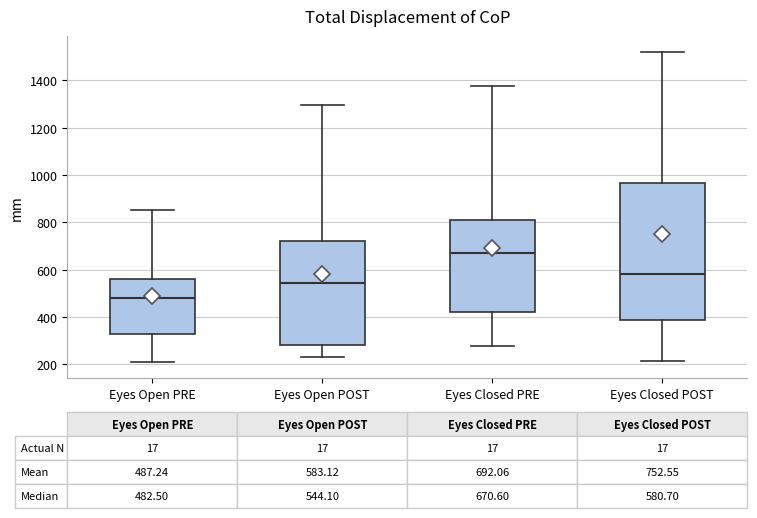

Which box is the tallest, from its lower edge to its upper edge?

Eyes Closed POST